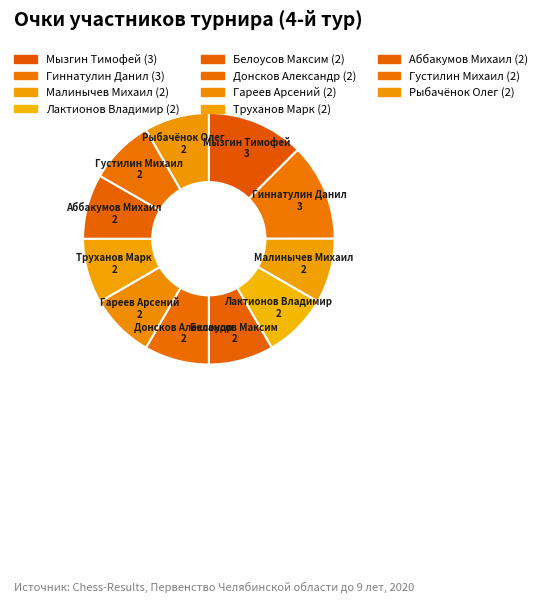

Is it true that Труханов Марк is 8% of the pie?

True